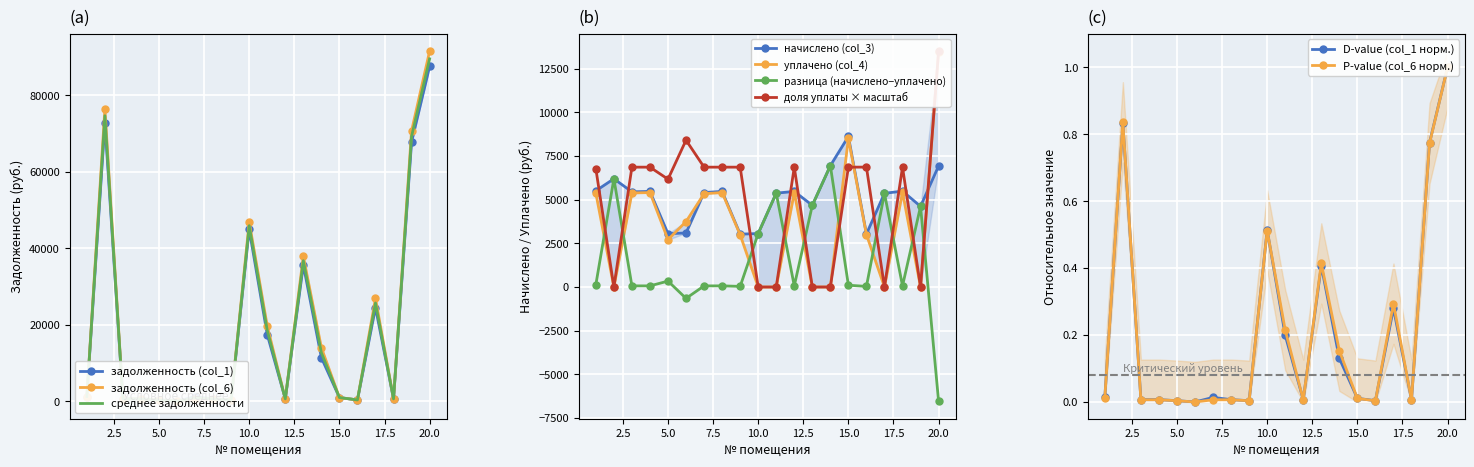

The value of начислено (col_3) at 19 is 4614.9. True or false?

True